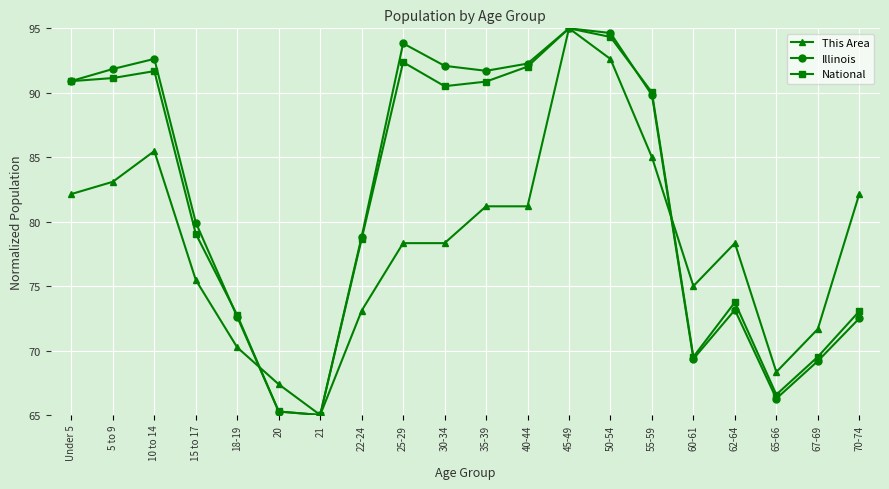

What is the label of the 19th point from the right?

5 to 9